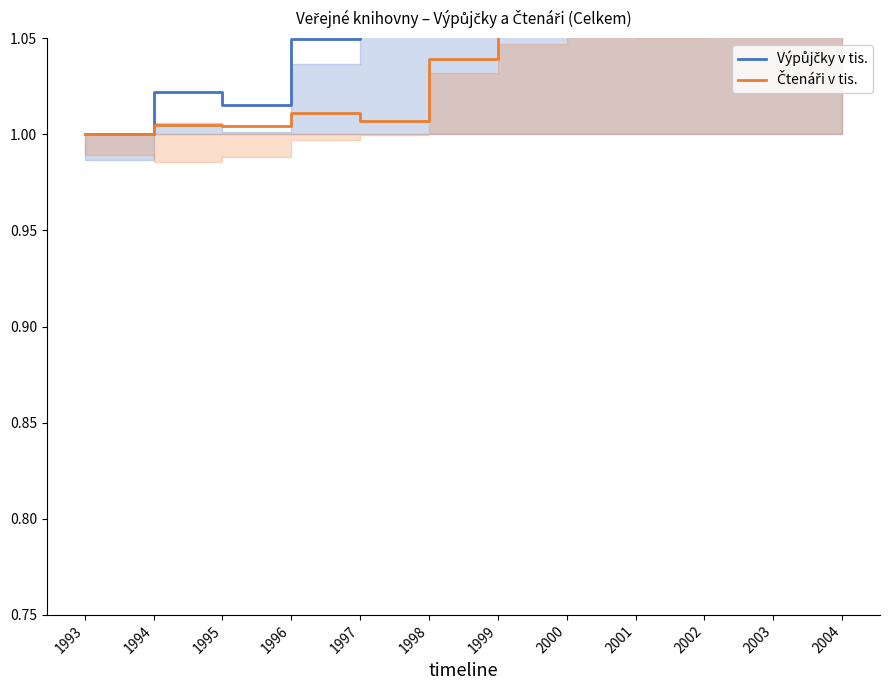

Reading left to right, list all the values displayed in this chart.

Výpůjčky v tis.: 1993=1.0	1994=1.0	1995=1.0	1996=1.0	1997=1.1	1998=1.1	1999=1.2	2000=1.2	2001=1.2	2002=1.3	2003=1.3	2004=1.3
Čtenáři v tis.: 1993=1.0	1994=1.0	1995=1.0	1996=1.0	1997=1.0	1998=1.0	1999=1.1	2000=1.1	2001=1.1	2002=1.1	2003=1.1	2004=1.1